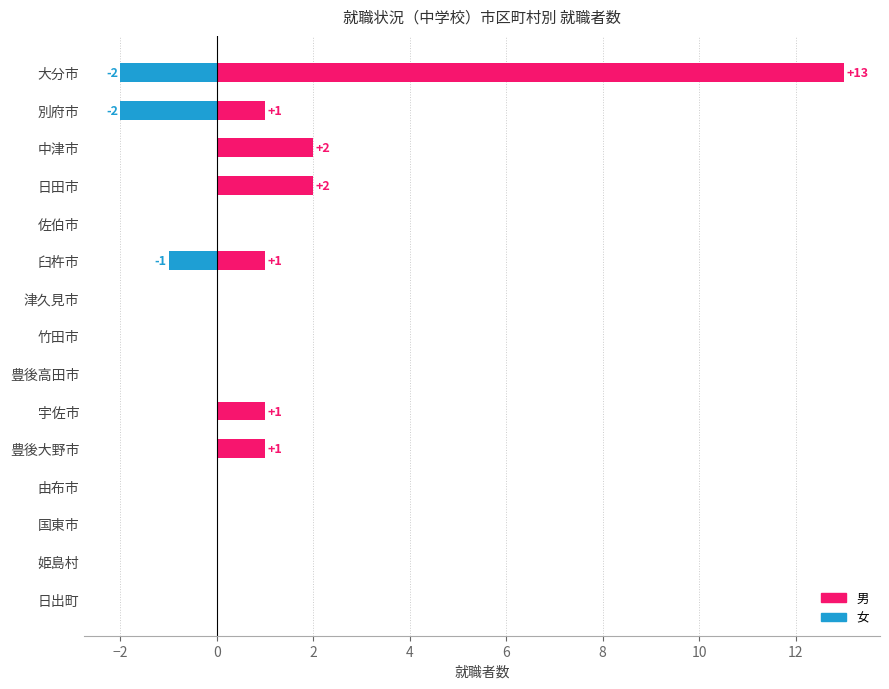

Are the bars horizontal?

Yes